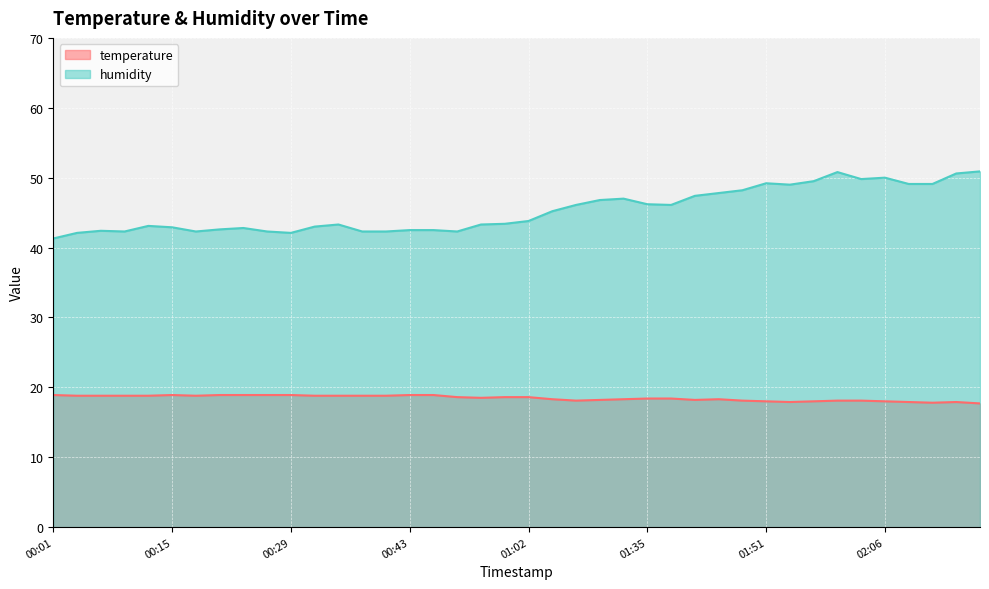

At which label does humidity reach its minimum?

00:01